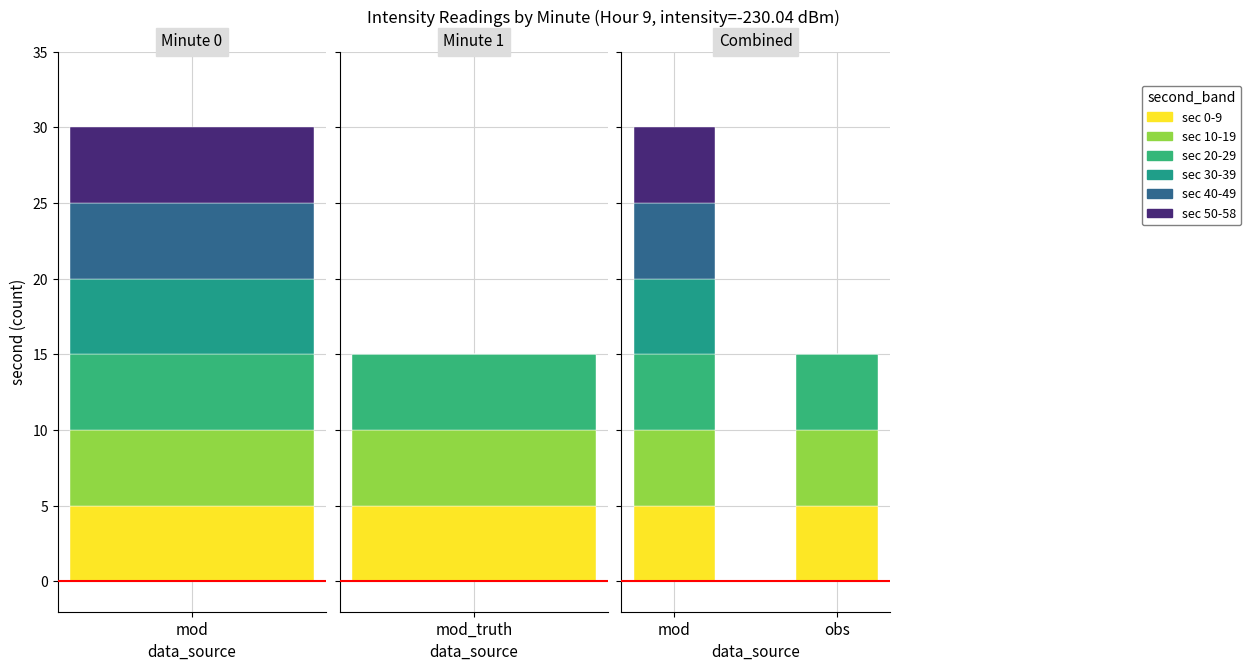

True or false: sec 10-19 has a value of 7 at obs.

False